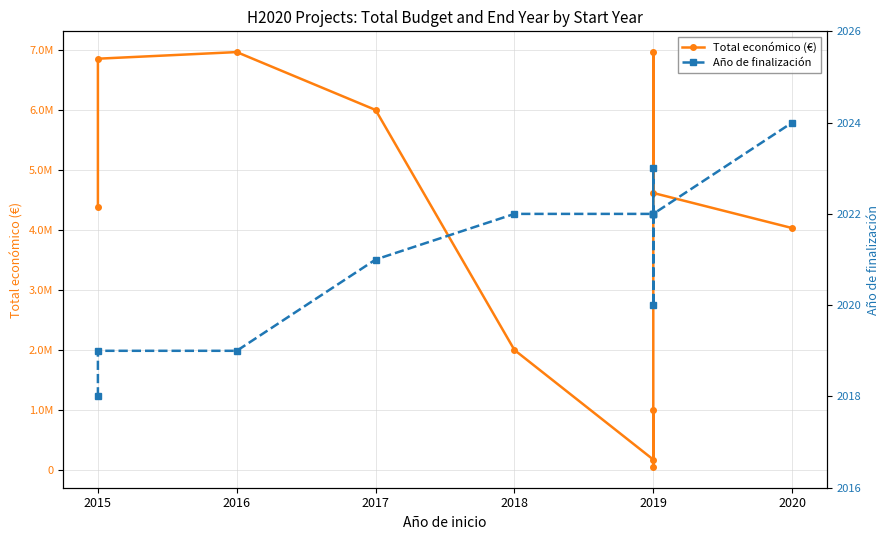

At how many categories does at least one series exceed 2566988?

7